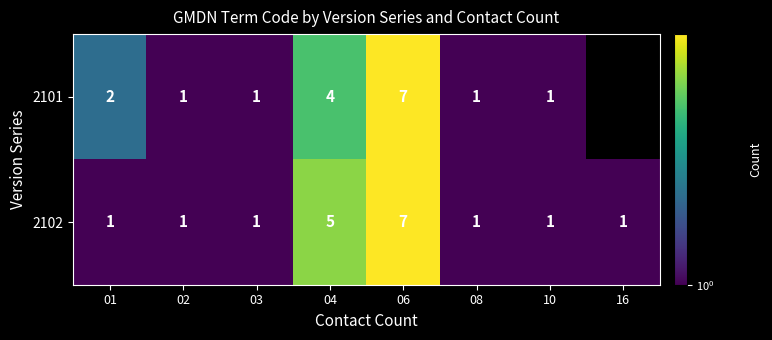

At how many categories does at least one series exceed 4?

2